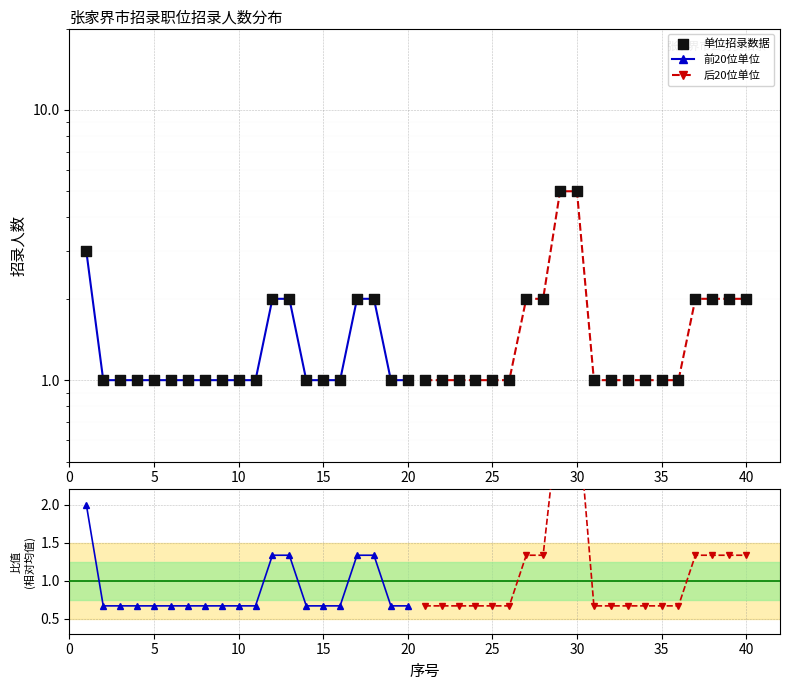

Between 36 and 35, which is larger?

36